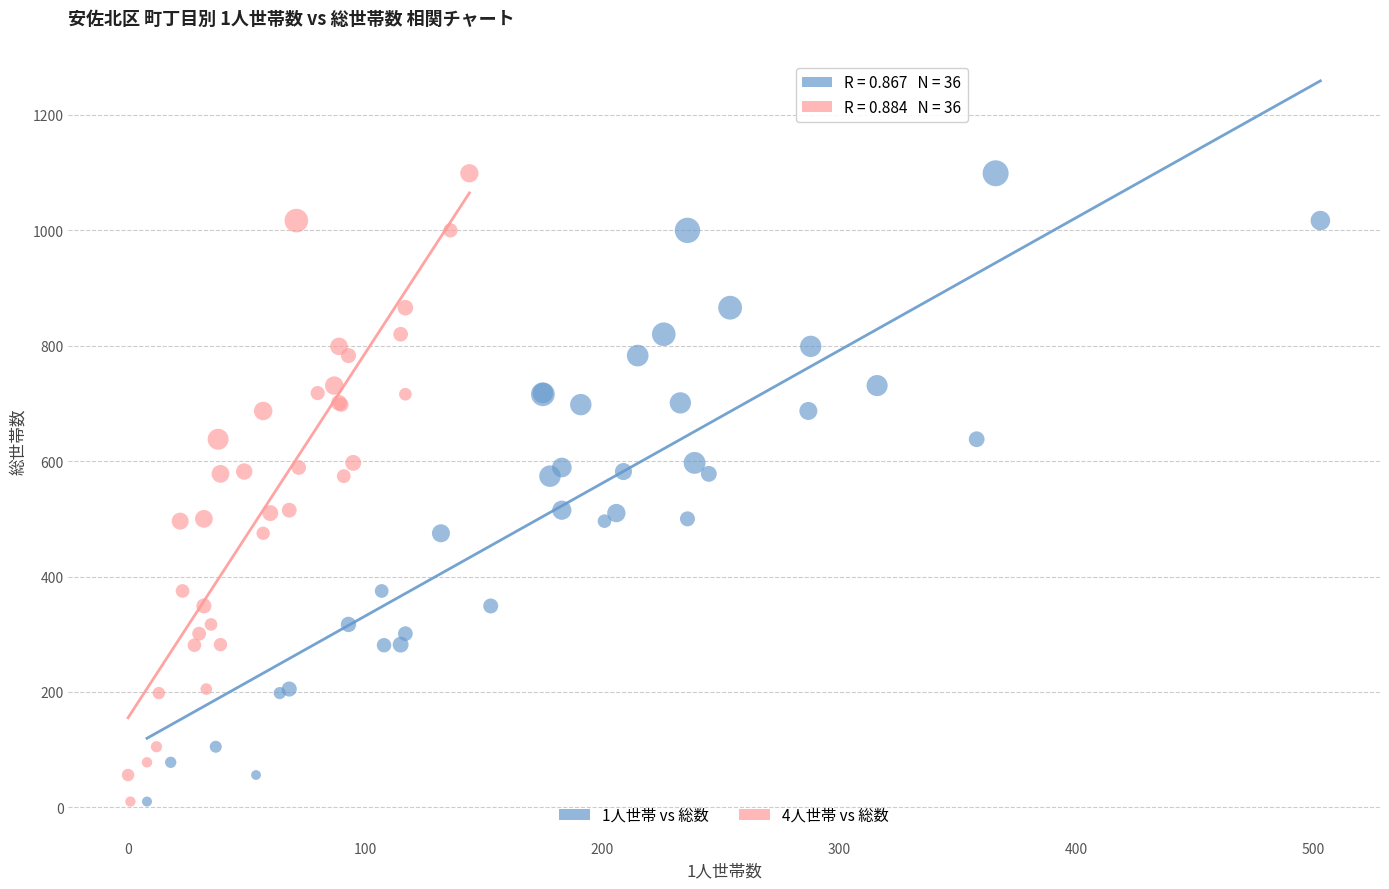

What are all the series names shown in the legend?

1人世帯 vs 総数, 4人世帯 vs 総数